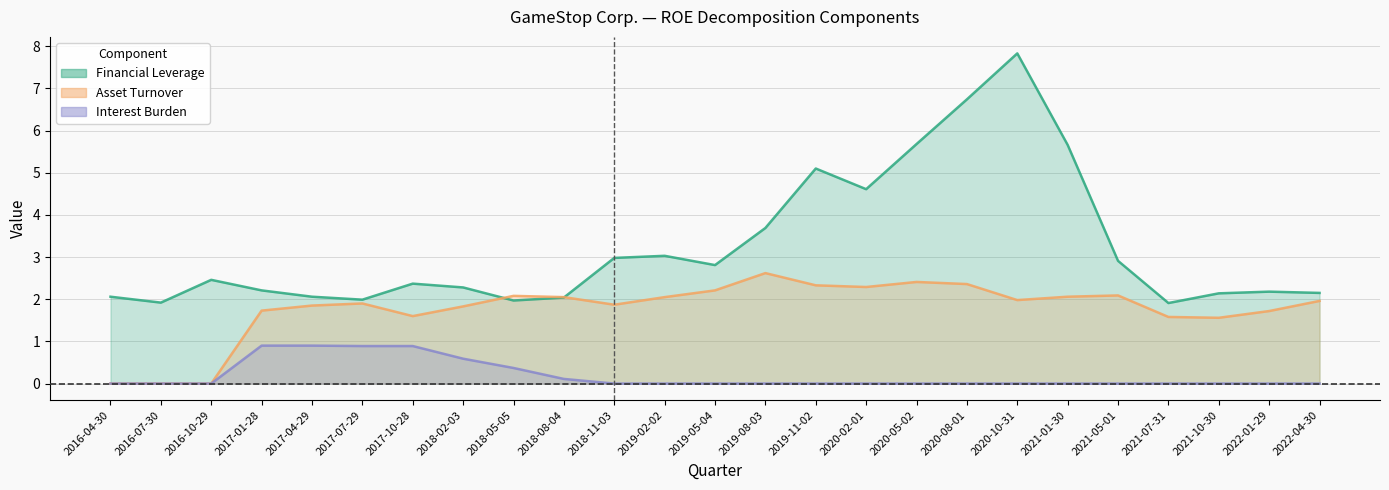

How many interior local valleys does the Asset Turnover series have?

5